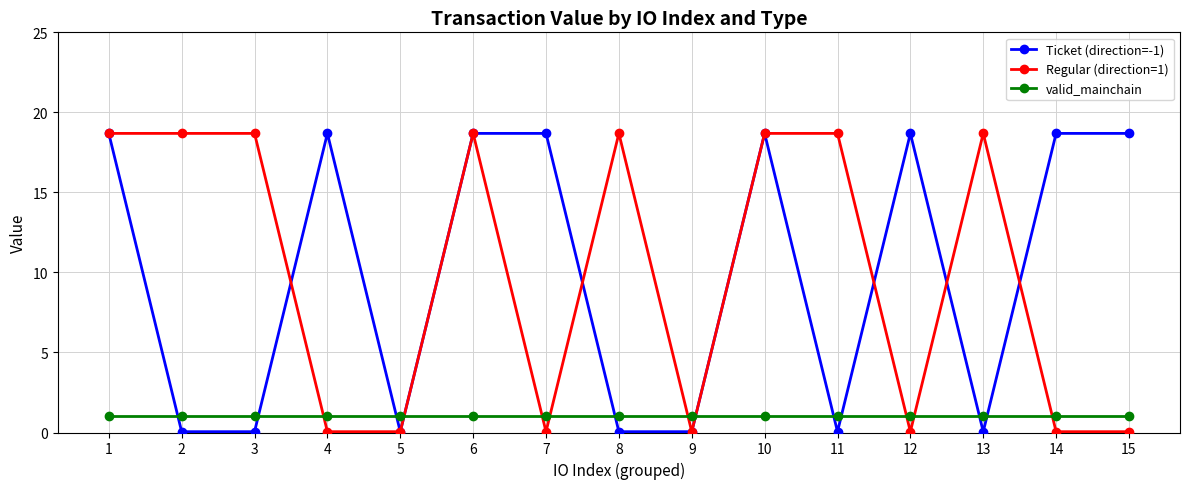

What is the value of the Regular (direction=1) point at the 8th from the left?

18.7